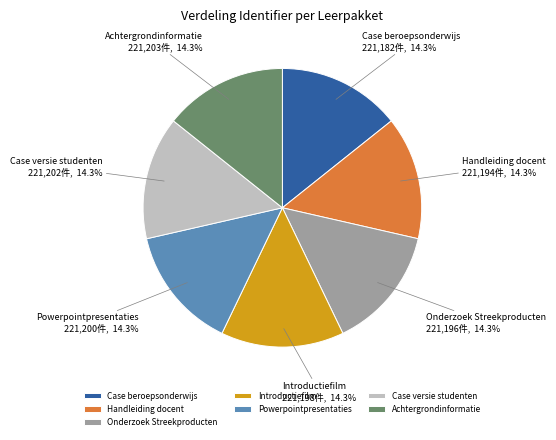

Does Powerpointpresentaties account for over 50% of the chart?

No